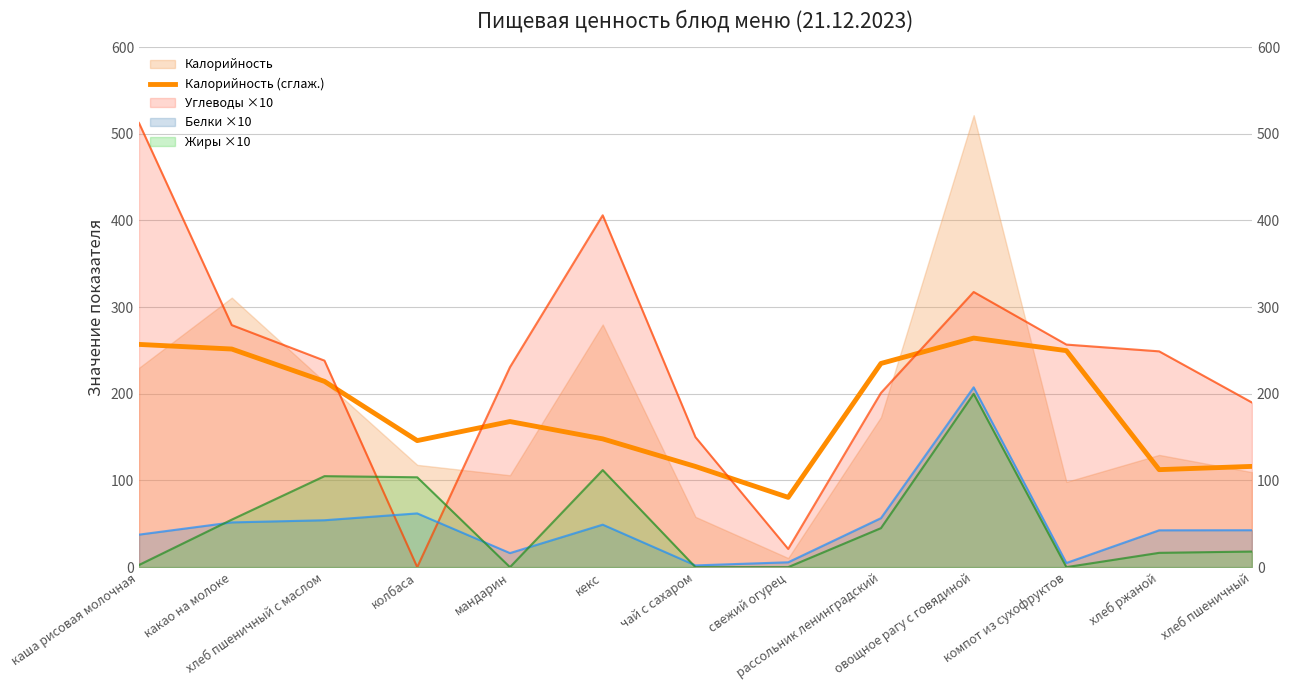

True or false: the data shows 101.7 at компот из сухофруктов.

False